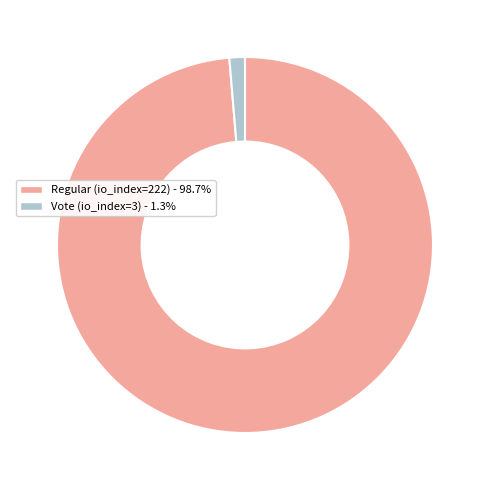

Is the sum of Regular (io_index=222) and Vote (io_index=3) greater than half?

Yes